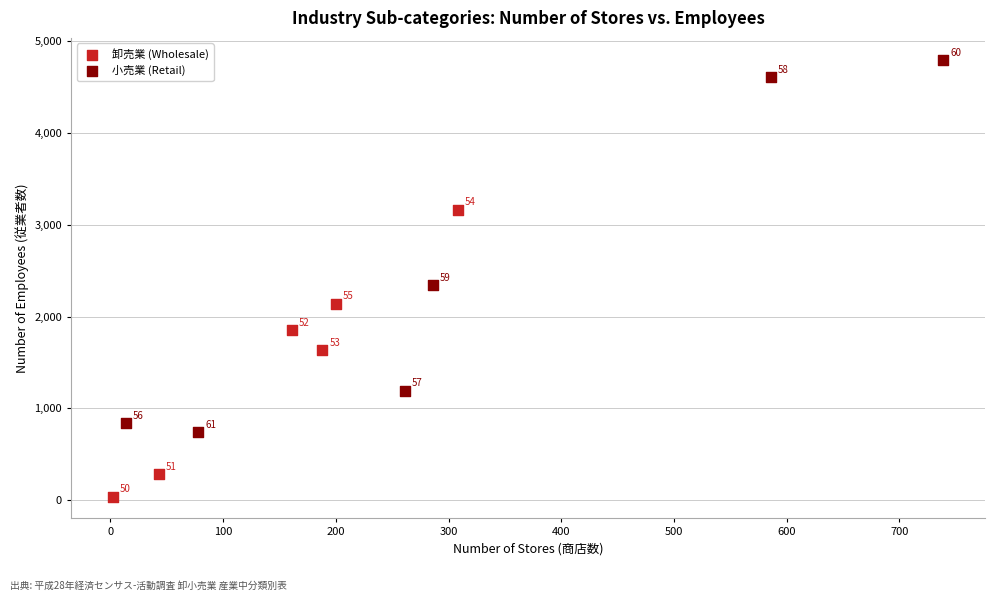

Which series has the widest spread of Y values?

小売業 (Retail)